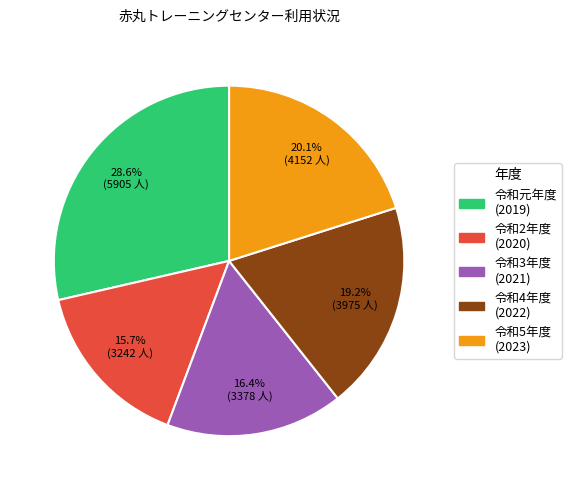

What is the ratio of the value at 令和5年度 (2023) to the value at 令和4年度 (2022)?

1.0